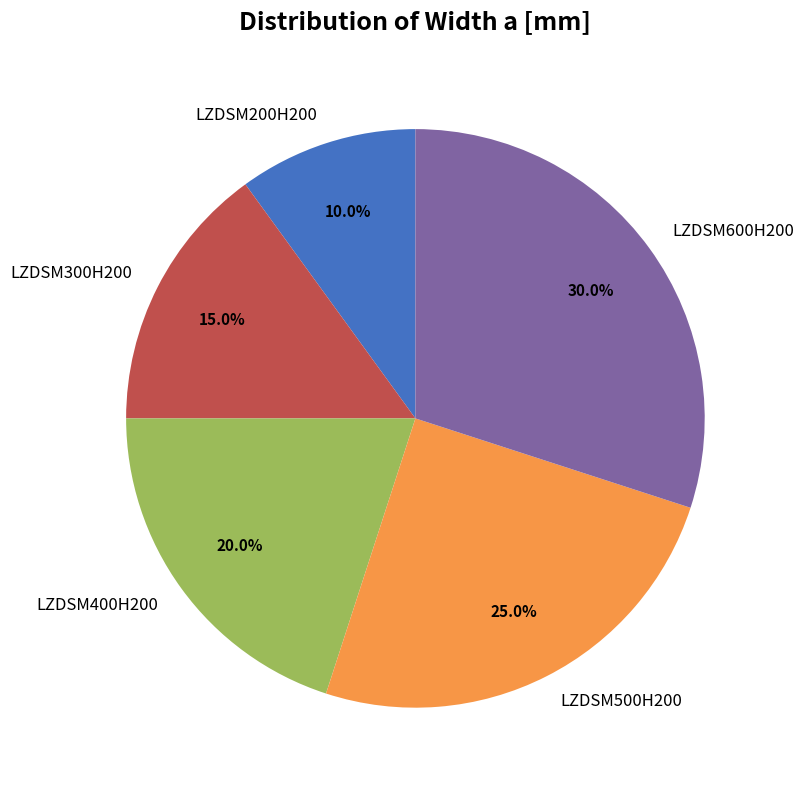

Is LZDSM600H200 the majority of the pie?

No